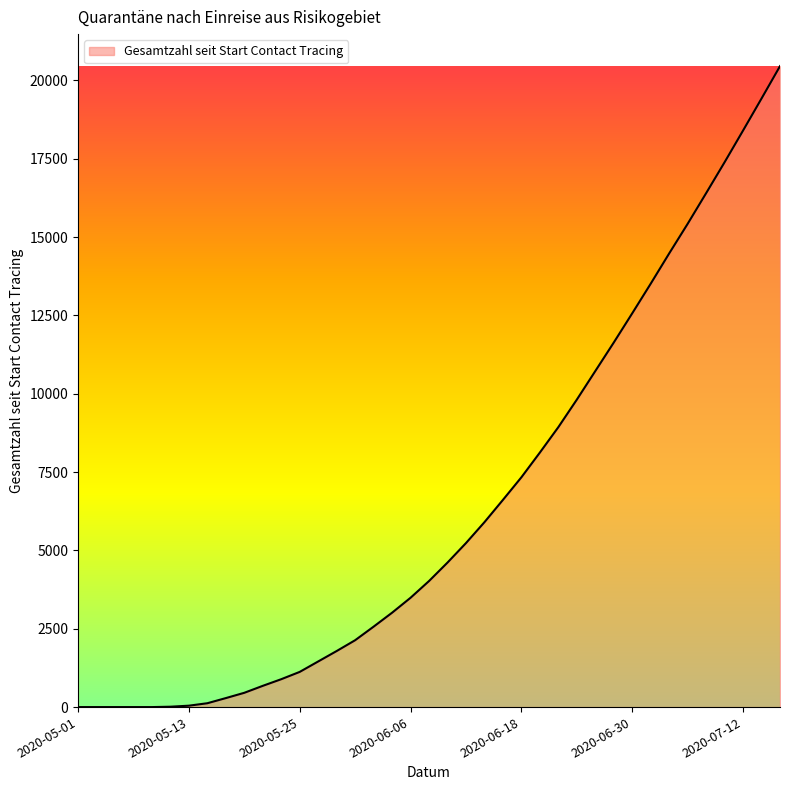

What is the greatest value displayed?

20456